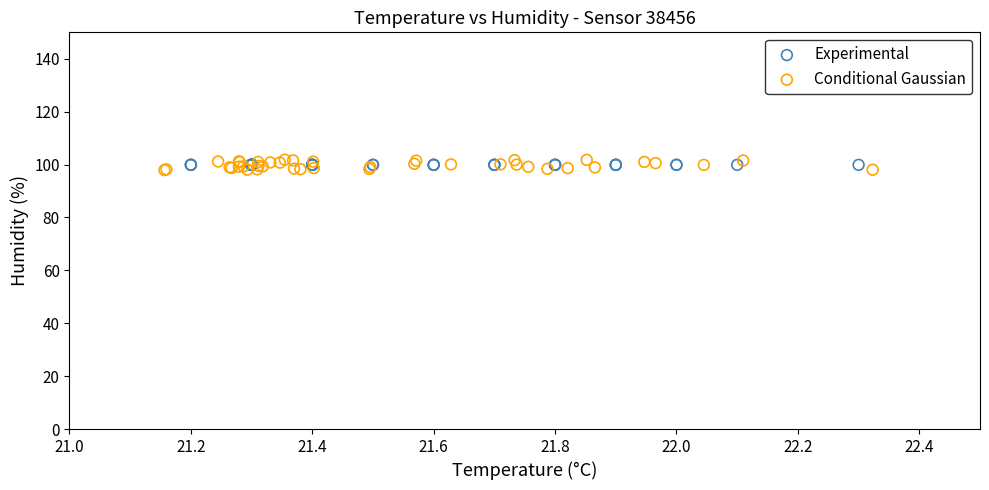

Which series reaches the minimum Y coordinate?

Conditional Gaussian